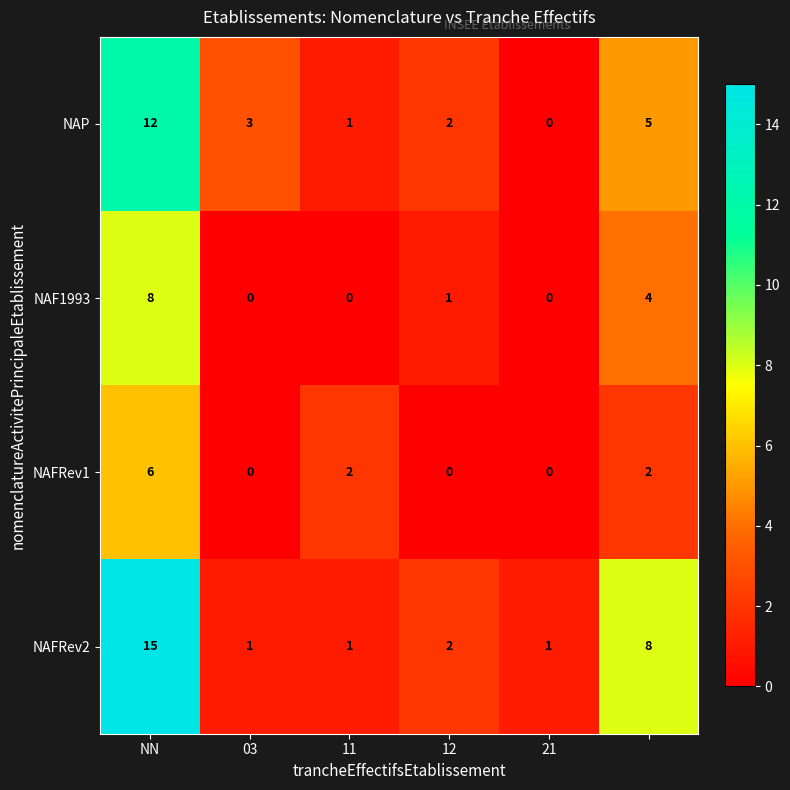

At how many categories does at least one series exceed 5?

2